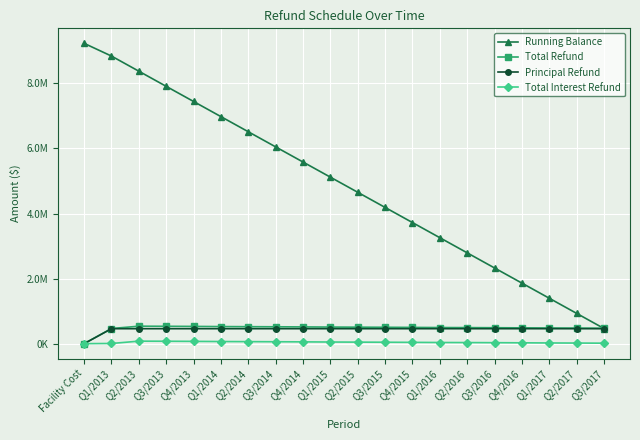

Is this an area chart (filled region under the line)?

No